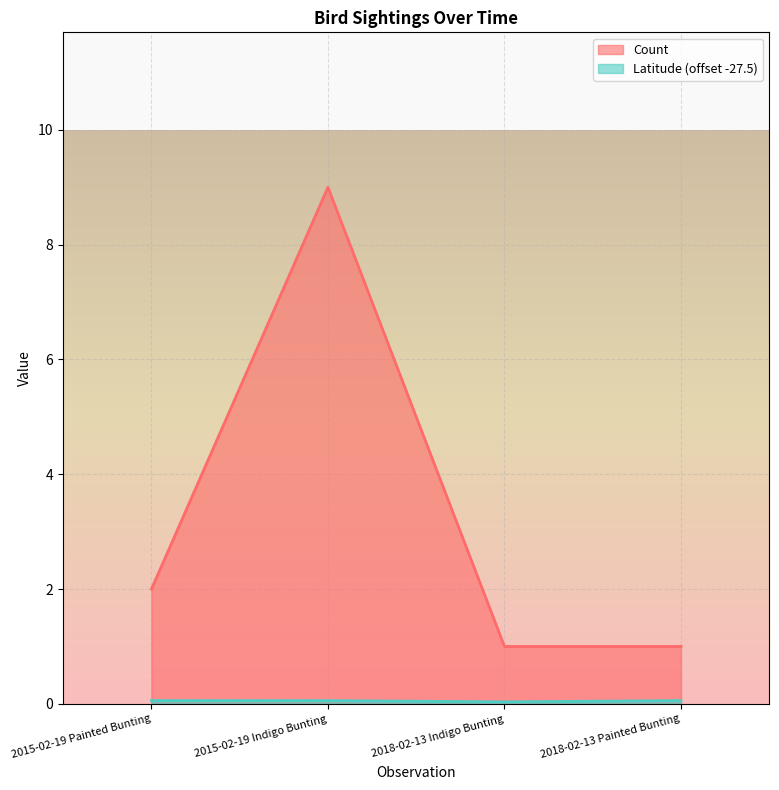

What are all the series names shown in the legend?

Count, Latitude